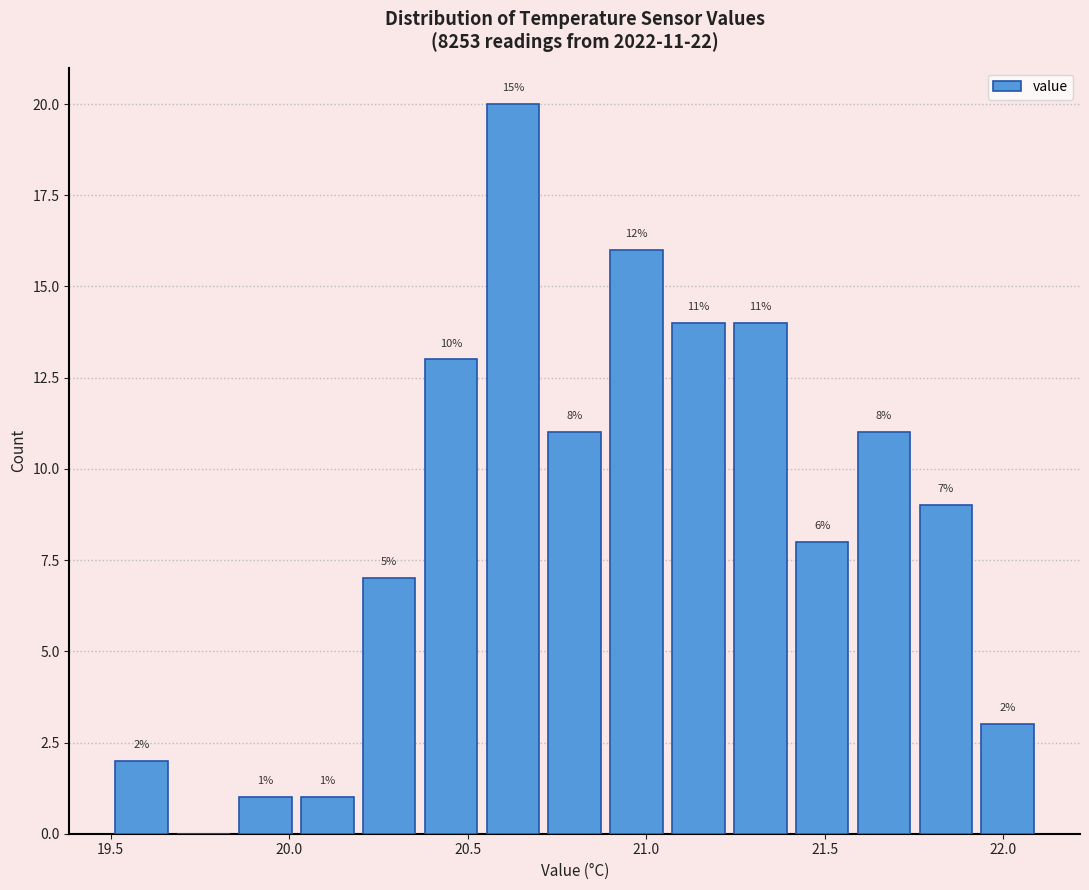

Read against the x-axis, roughly where is the centre of the tallest bar?

20.65